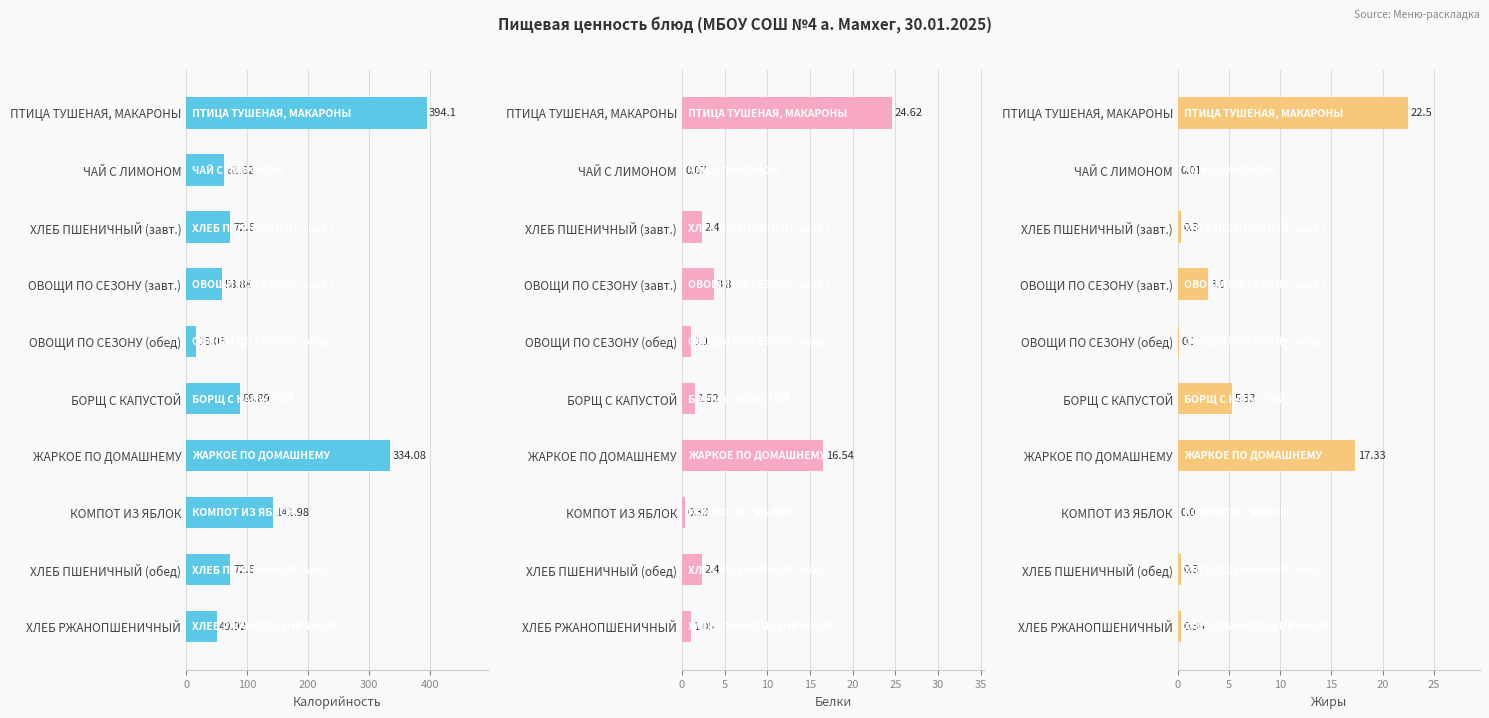

Which series has the largest range (max minus min)?

Калорийность